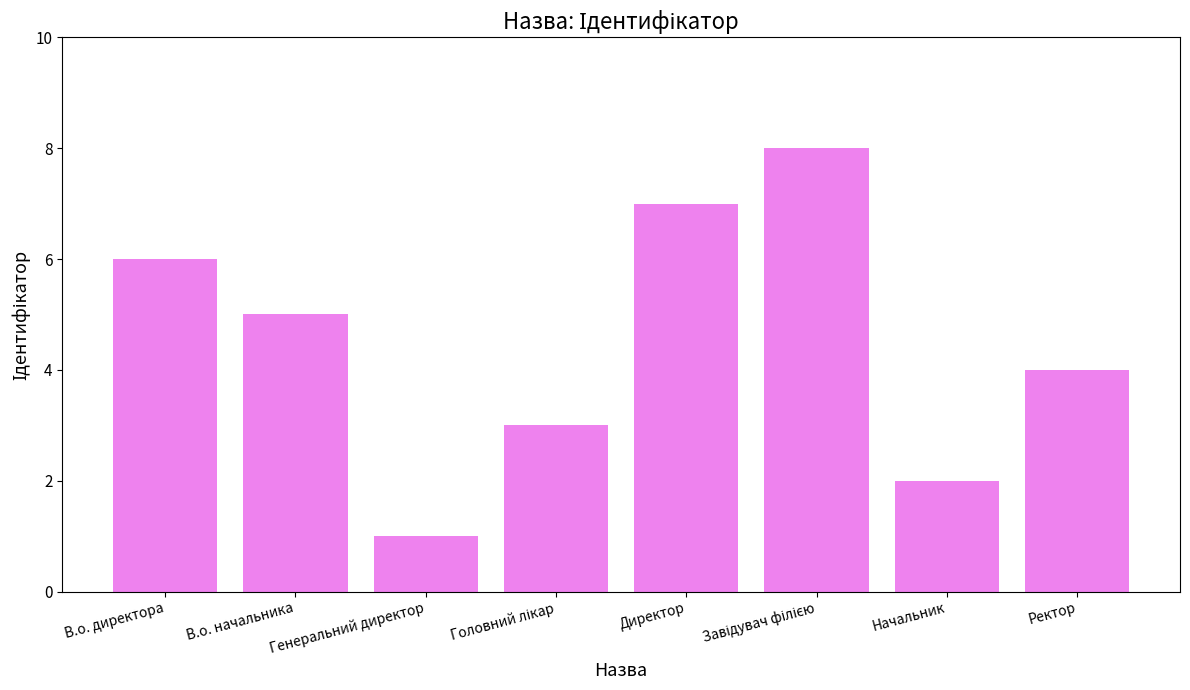

What is the smallest value displayed?

1